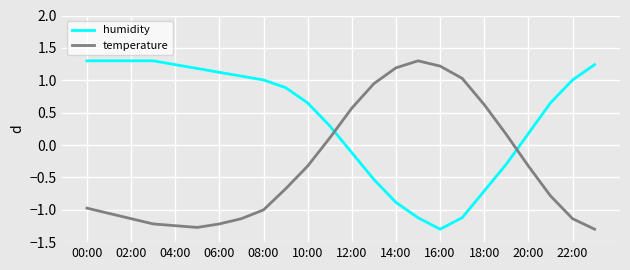

What is the lowest value of the humidity series?

-1.3